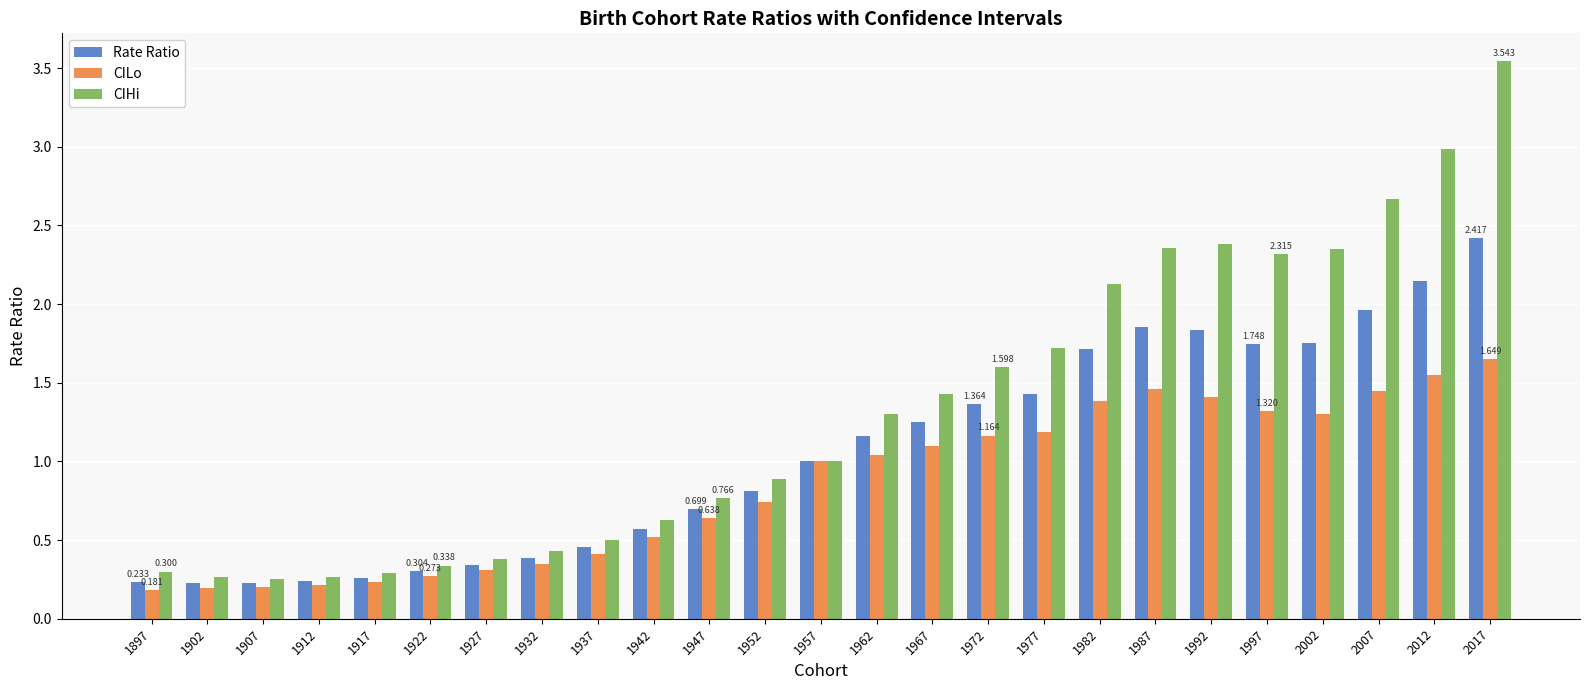

Rank the series by their average value, from lowest to highest.

CILo, Rate Ratio, CIHi